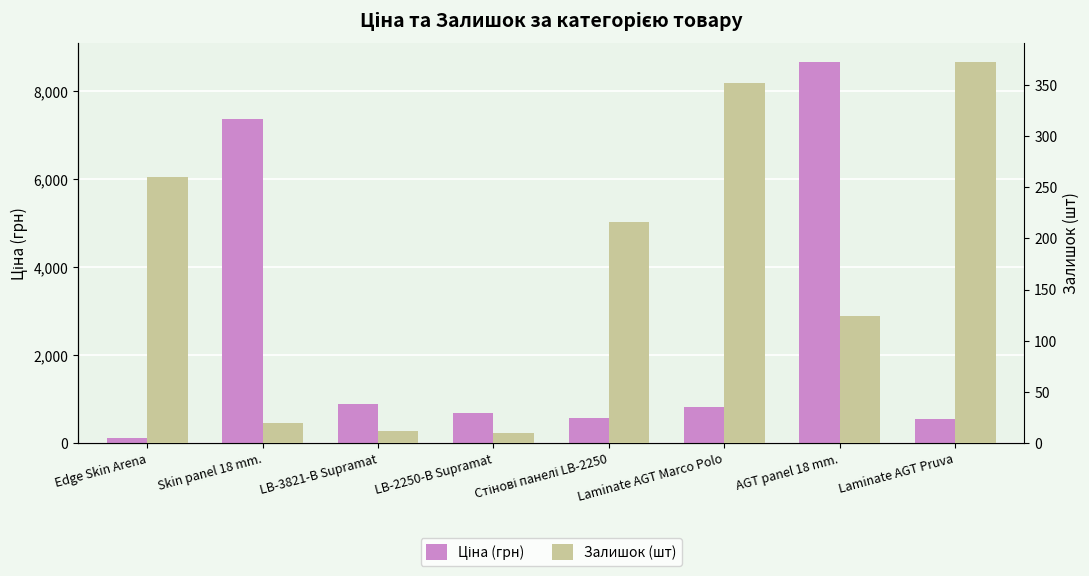

What is the difference between the highest and lowest values at Edge Skin Arena?

149.4